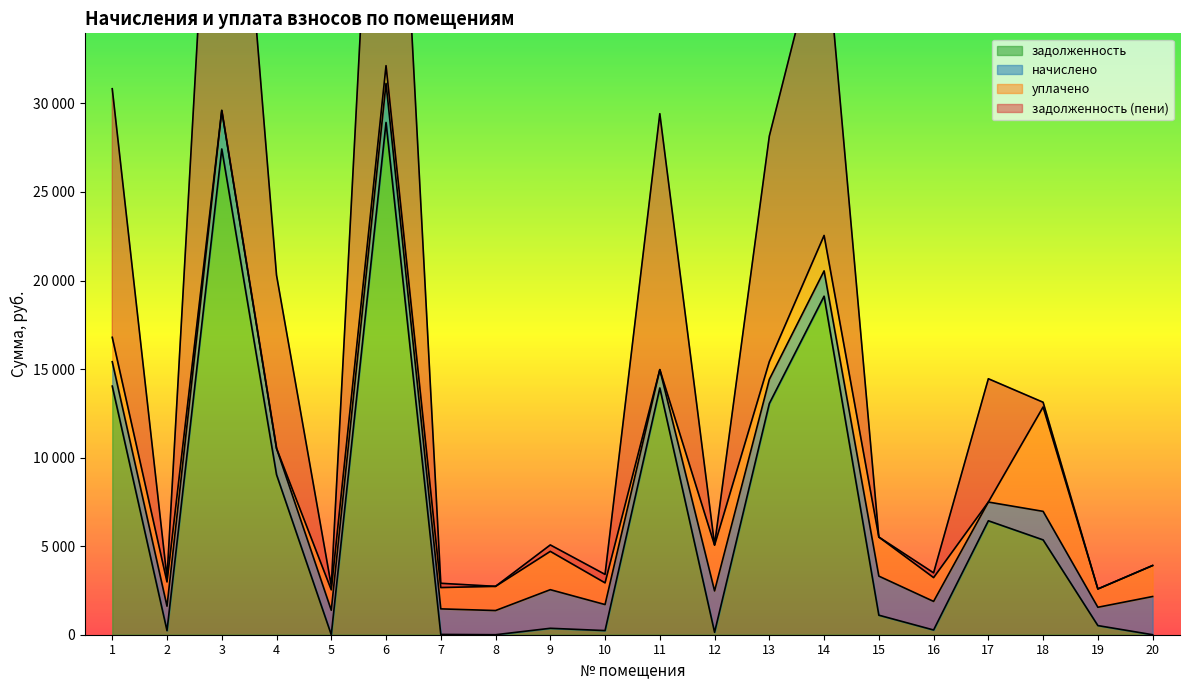

What is the minimum value for задолженность (пени)?

2584.2